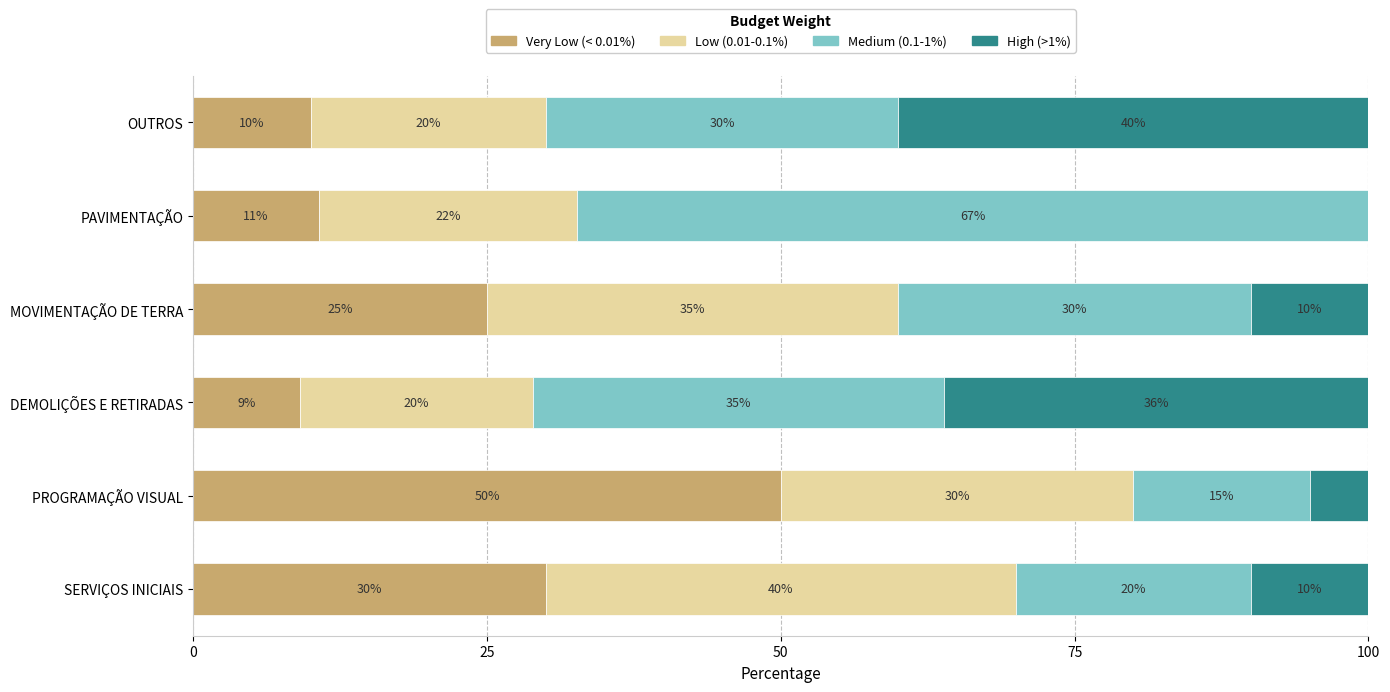

At which label does Very Low (< 0.01%) reach its peak?

PROGRAMAÇÃO VISUAL